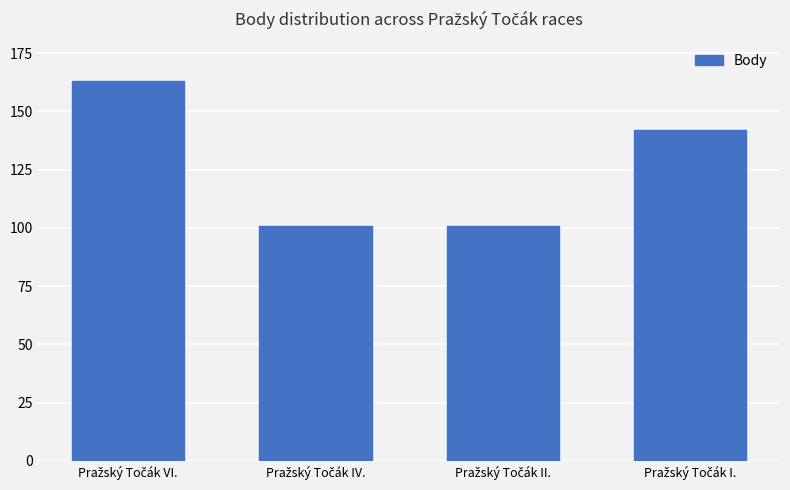

What is the sum of all values?

507